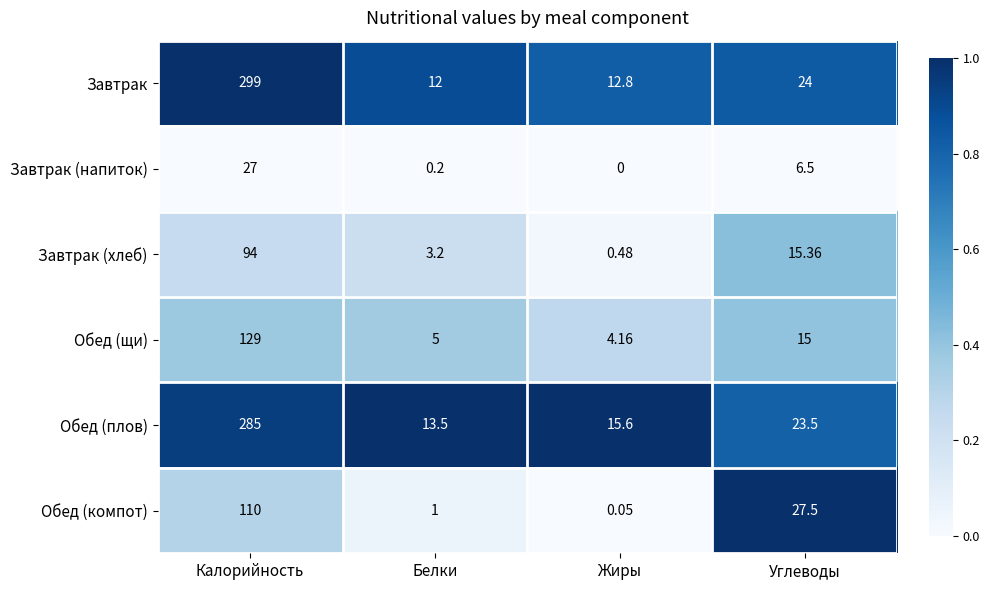

Which series has the largest range (max minus min)?

Завтрак